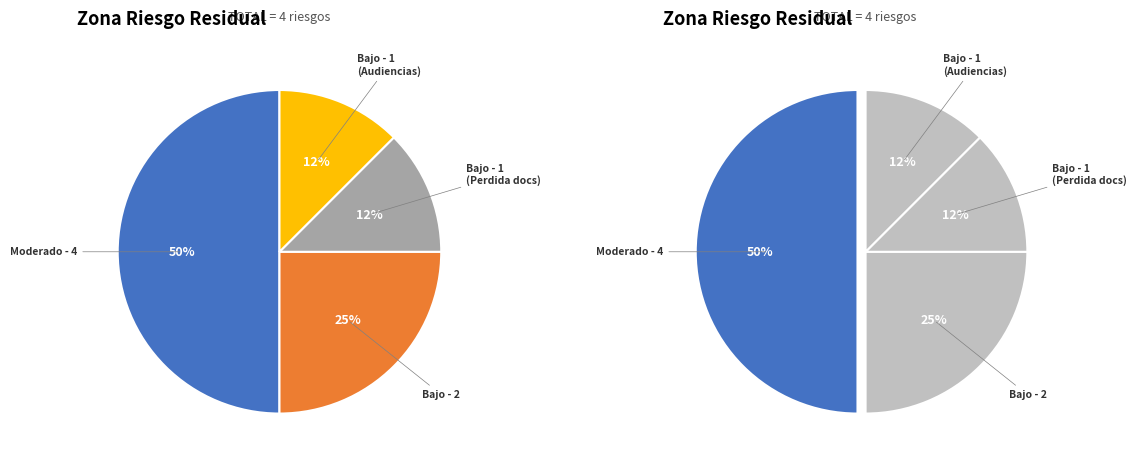

To the nearest percent, what is the average slice percentage?

25%